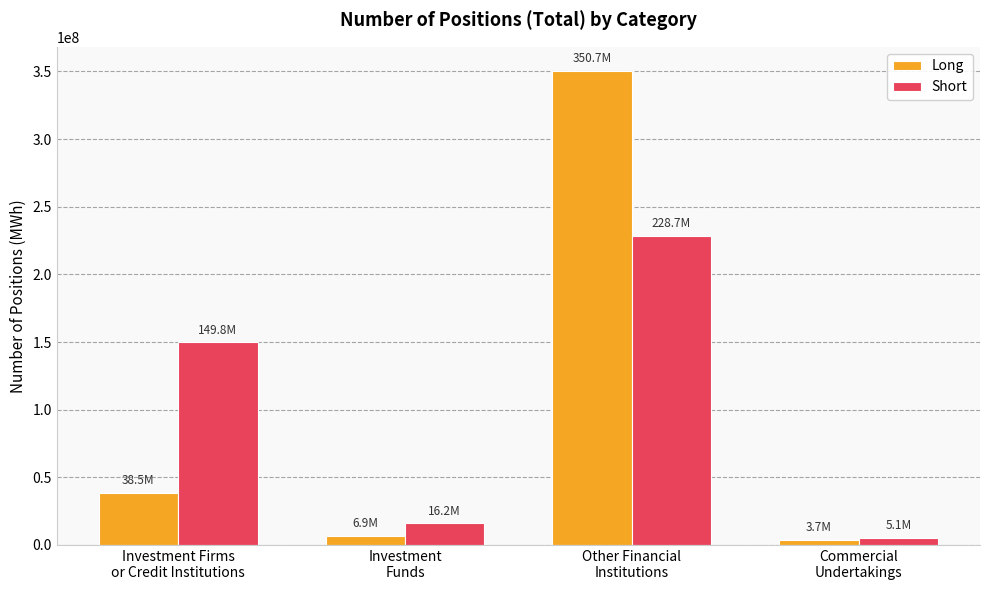

At which label is Long closest to 177232793?

Investment Firms
or Credit Institutions